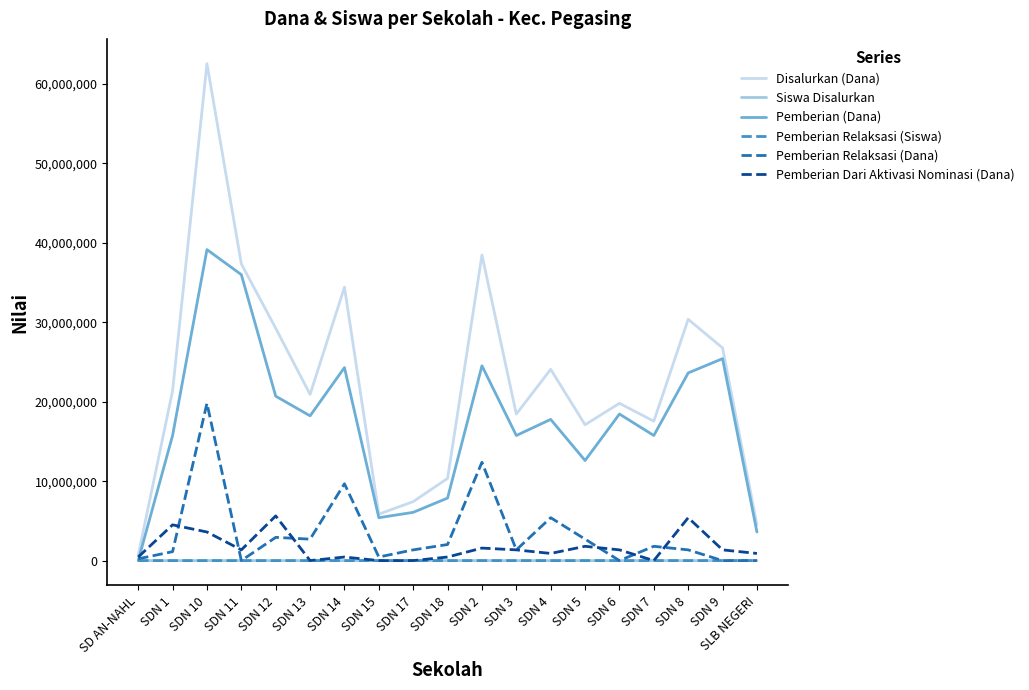

At which category does the chart reach its peak across all series?

SDN 10